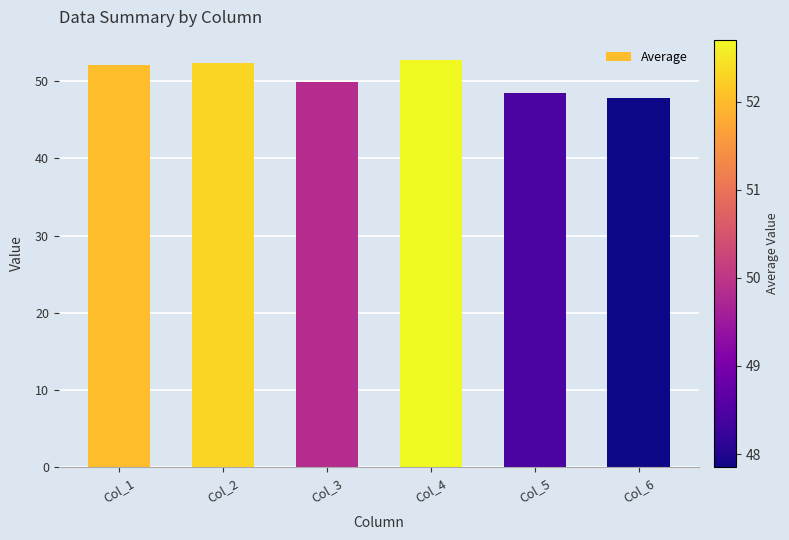

Reading left to right, list all the values displayed in this chart.

Col_1=52.0	Col_2=52.3	Col_3=49.8	Col_4=52.7	Col_5=48.4	Col_6=47.8